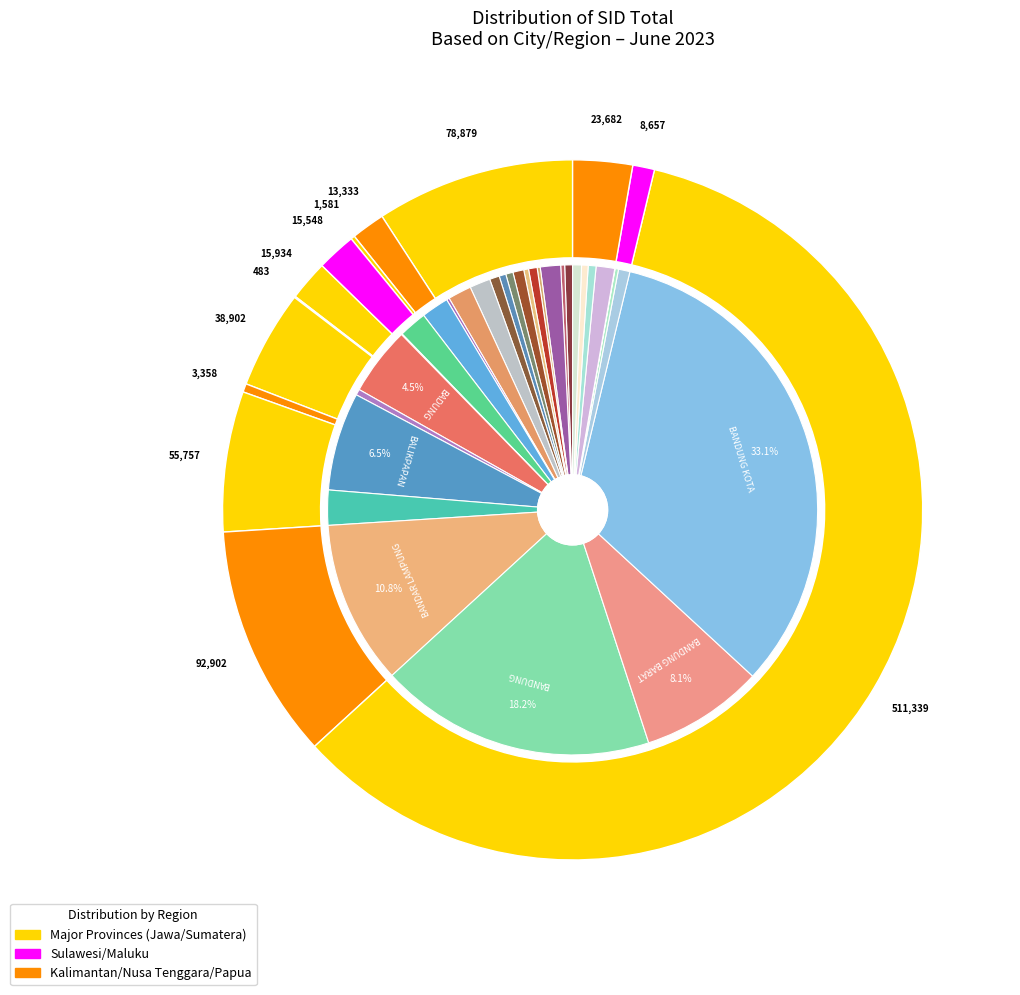

What is the smallest slice in the pie chart?

BANGGAI LAUT